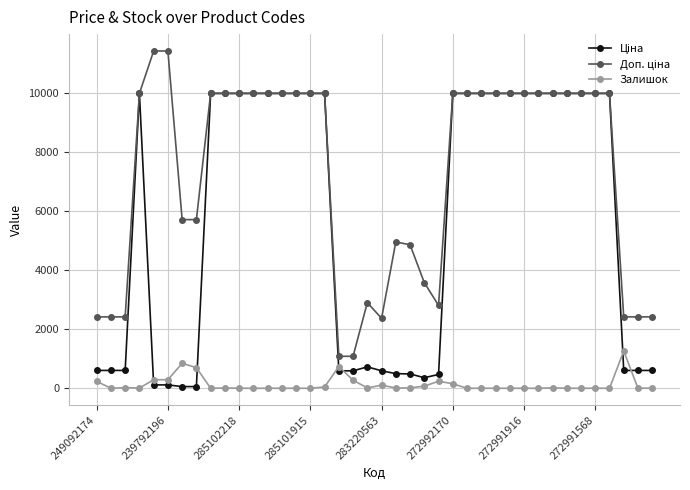

Is this an area chart (filled region under the line)?

No